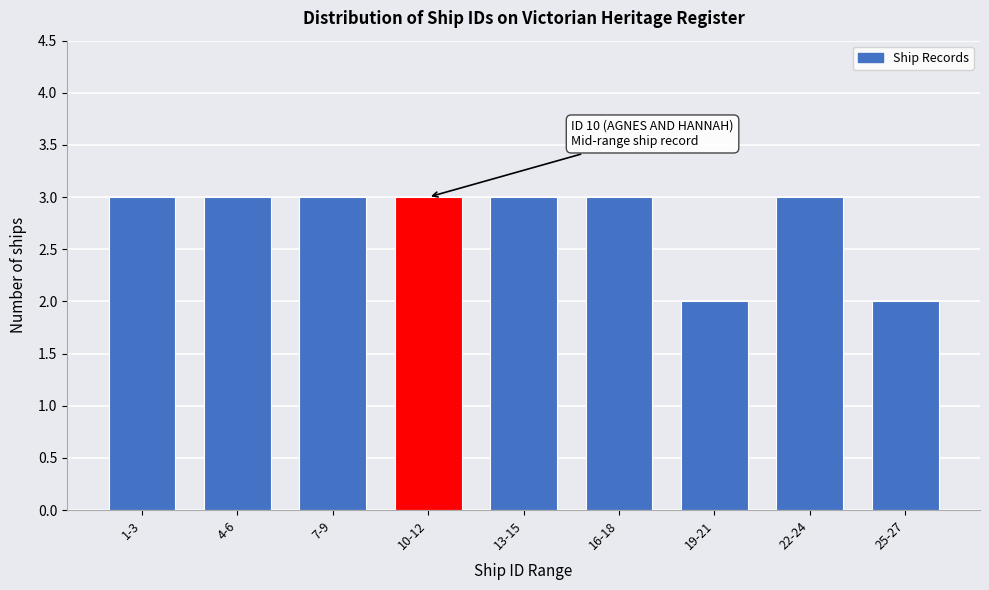

Reading left to right, what are all the values shown in this chart?

3	3	3	3	3	3	2	3	2